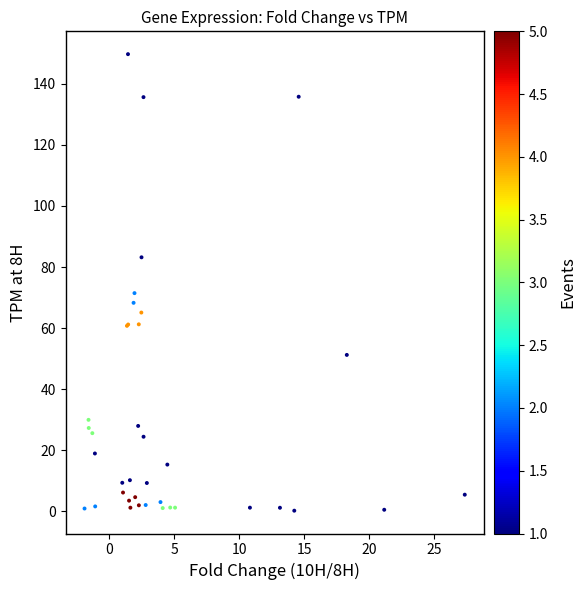

What Y value in the scatter plot is closest to 74?

71.5